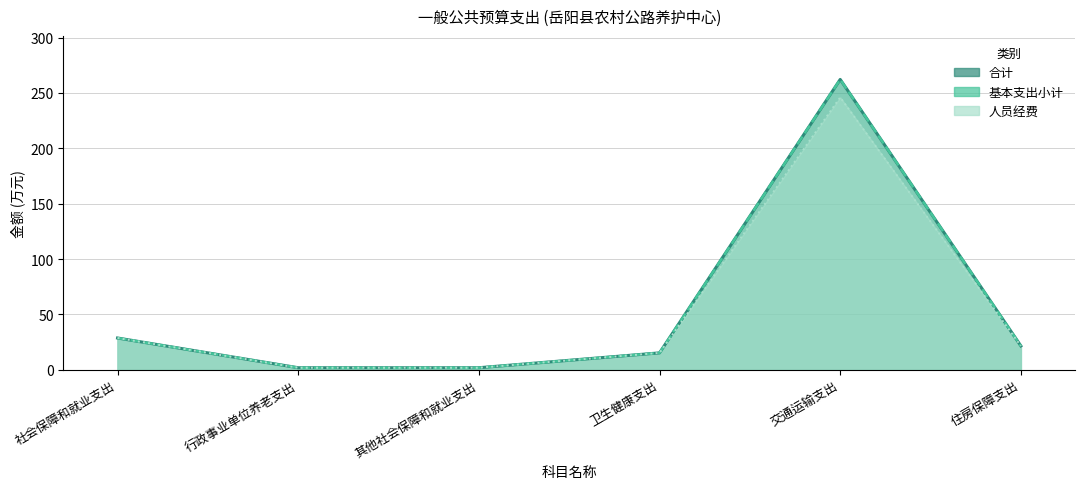

Does the chart have visible grid lines?

Yes